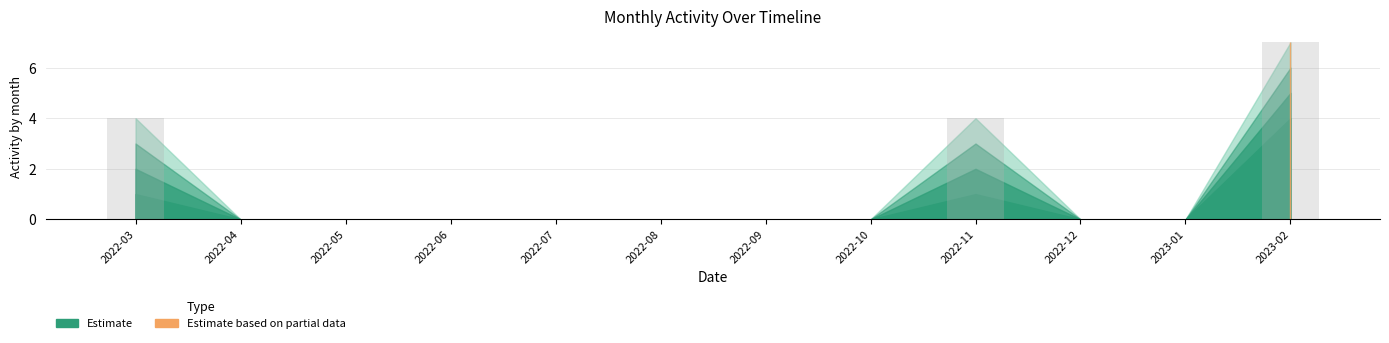

What is the change in value from 2022-12 to 2023-02?

+7